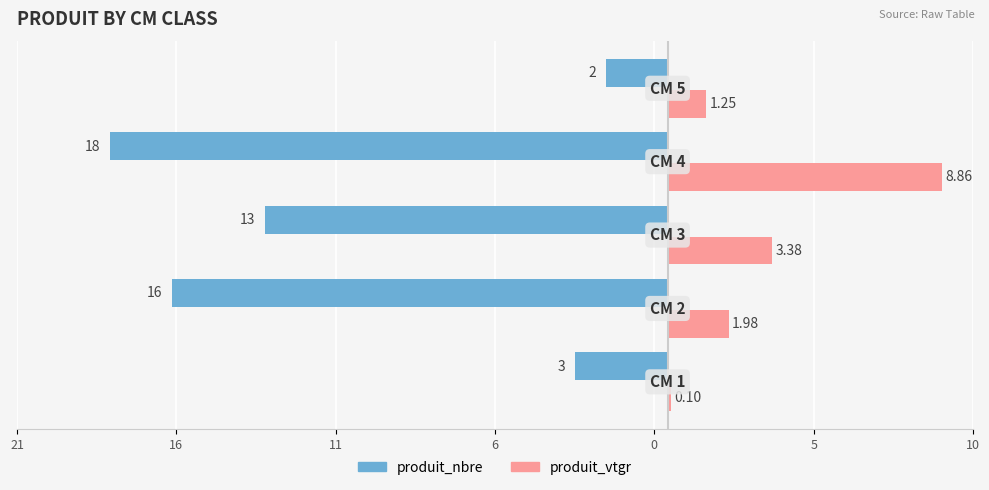

Reading right to left, extract all data points from this chart.

produit_nbre: -2.0	-18.0	-13.0	-16.0	-3.0
produit_vtgr: 1.3	8.9	3.4	2.0	0.1